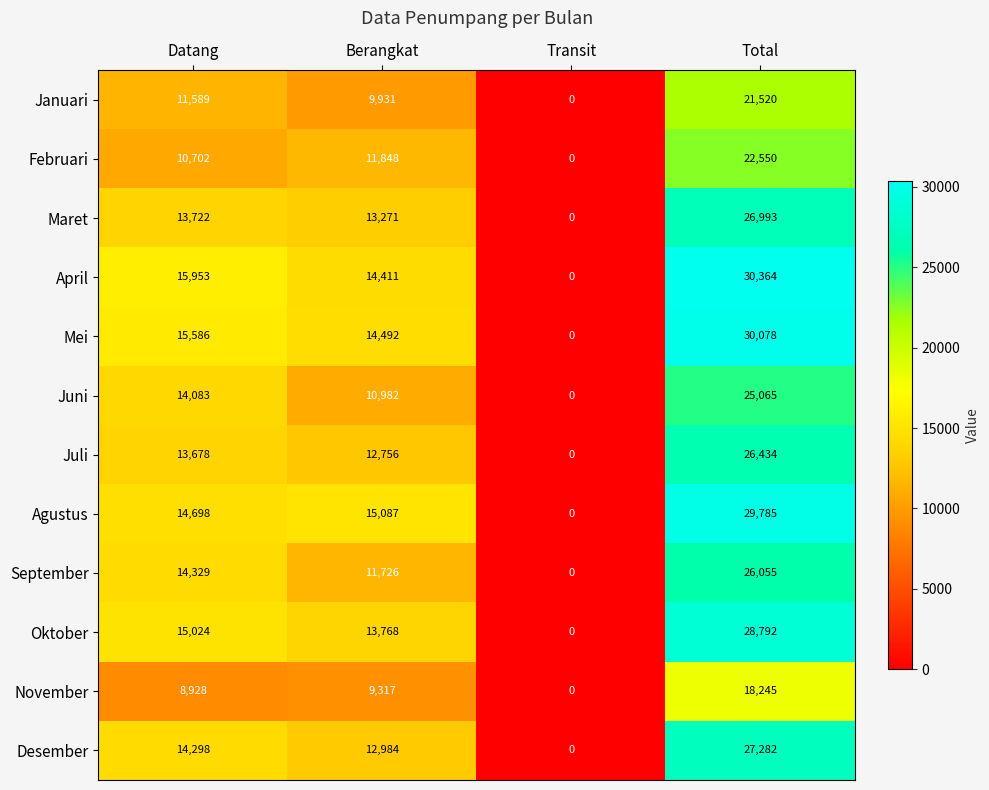

Rank the series by their maximum value, from lowest to highest.

November, Januari, Februari, Juni, September, Juli, Maret, Desember, Oktober, Agustus, Mei, April